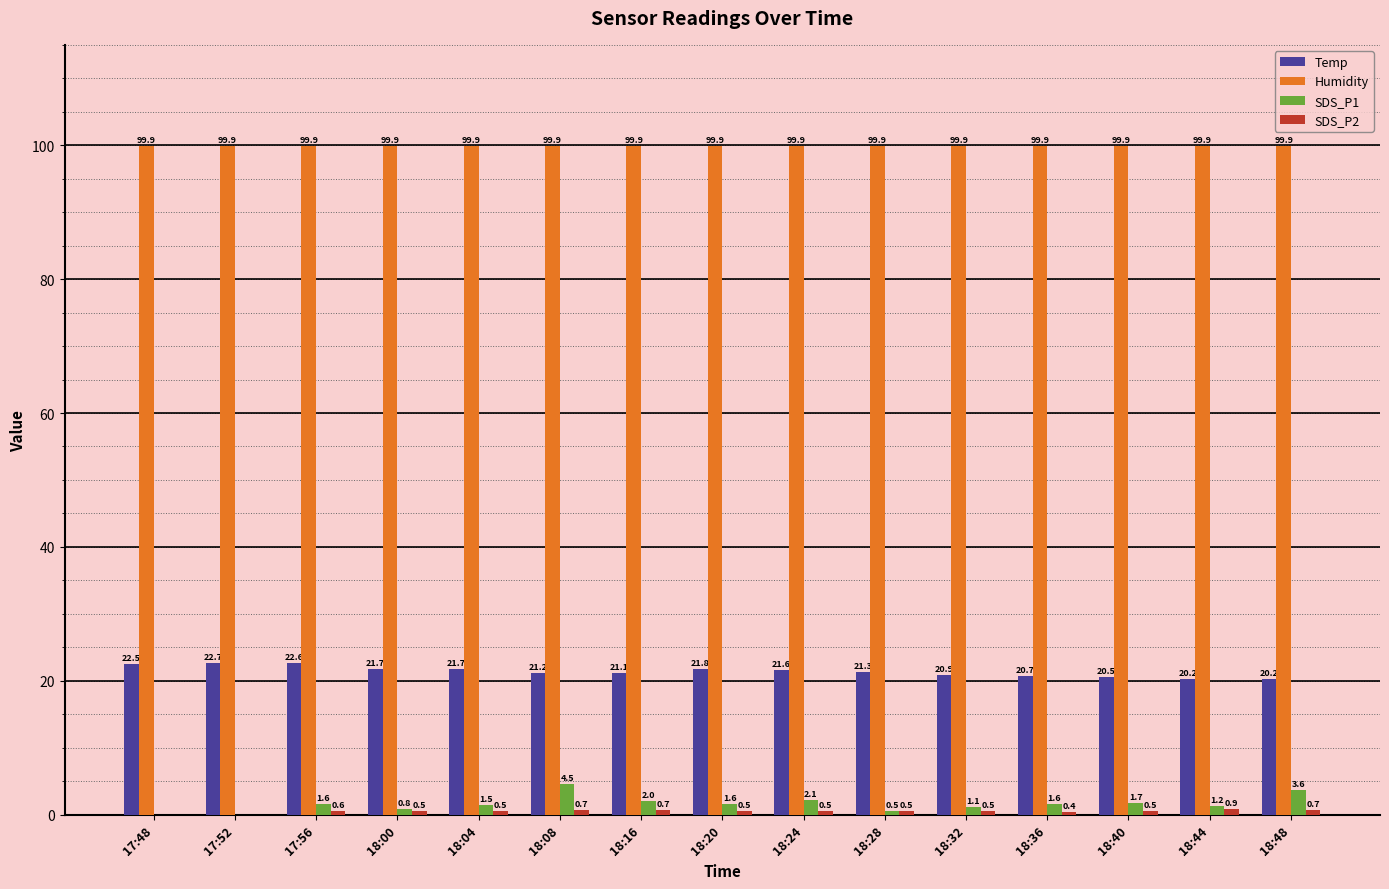

What is the sum of the Humidity values at 18:04 and 18:16?

199.8